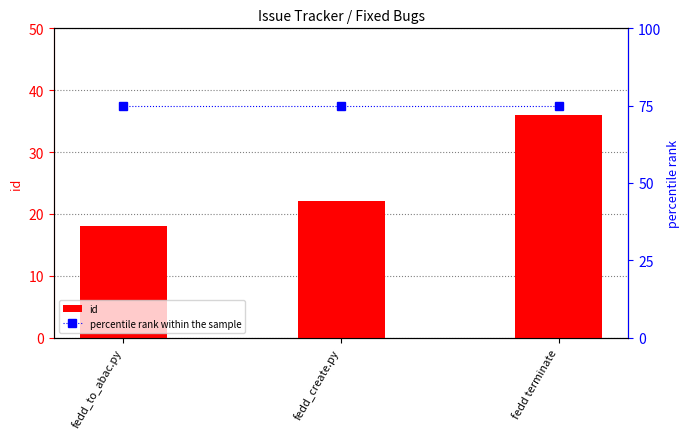

At which label does percentile rank within the sample reach its peak?

fedd_to_abac.py